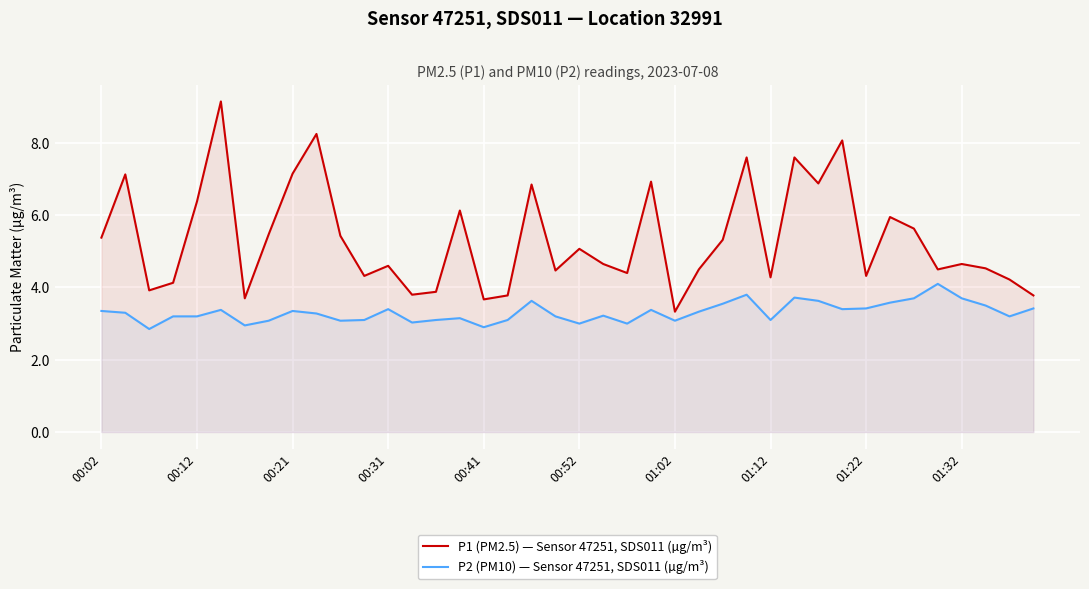

At 00:12, list the series in order from smallest to largest.

P2 (PM10) — Sensor 47251, SDS011 (µg/m³), P1 (PM2.5) — Sensor 47251, SDS011 (µg/m³)